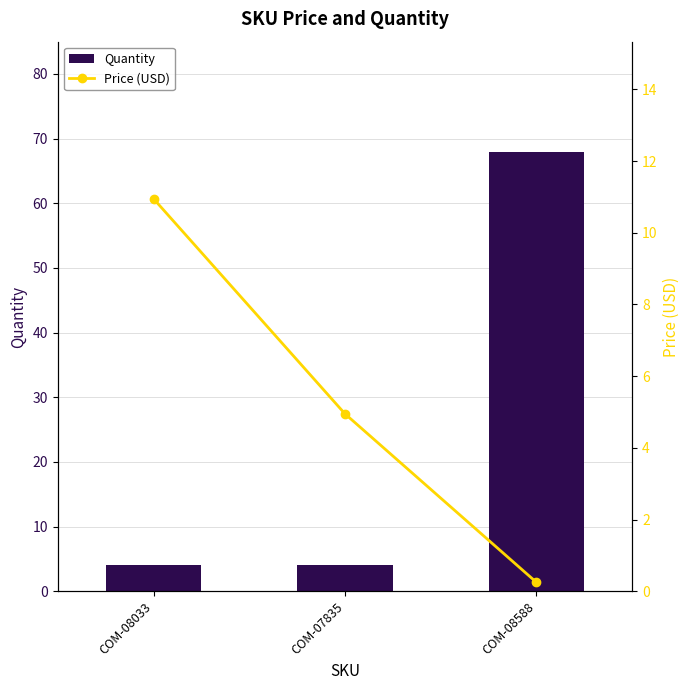

What position from the right is COM-08588?

1